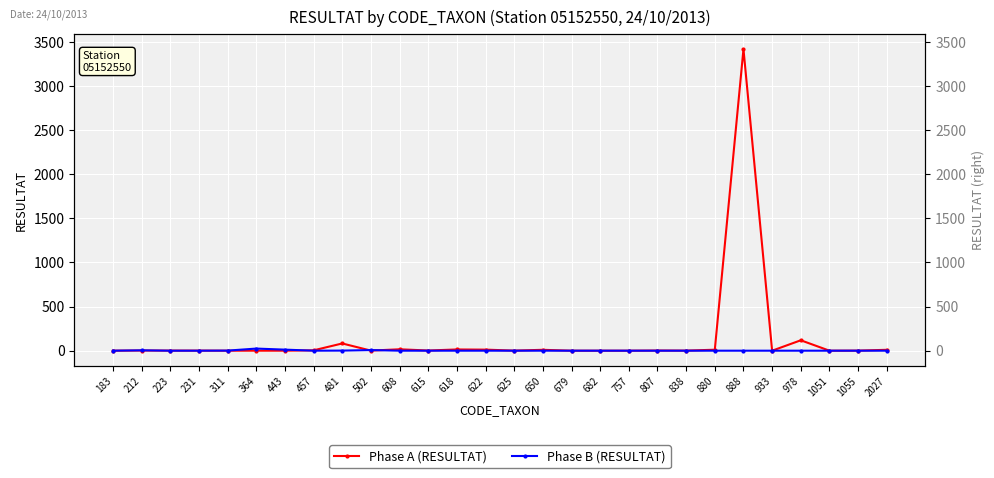

Is the value of Phase A (RESULTAT) at 1051 greater than the value of Phase B (RESULTAT) at 481?

No